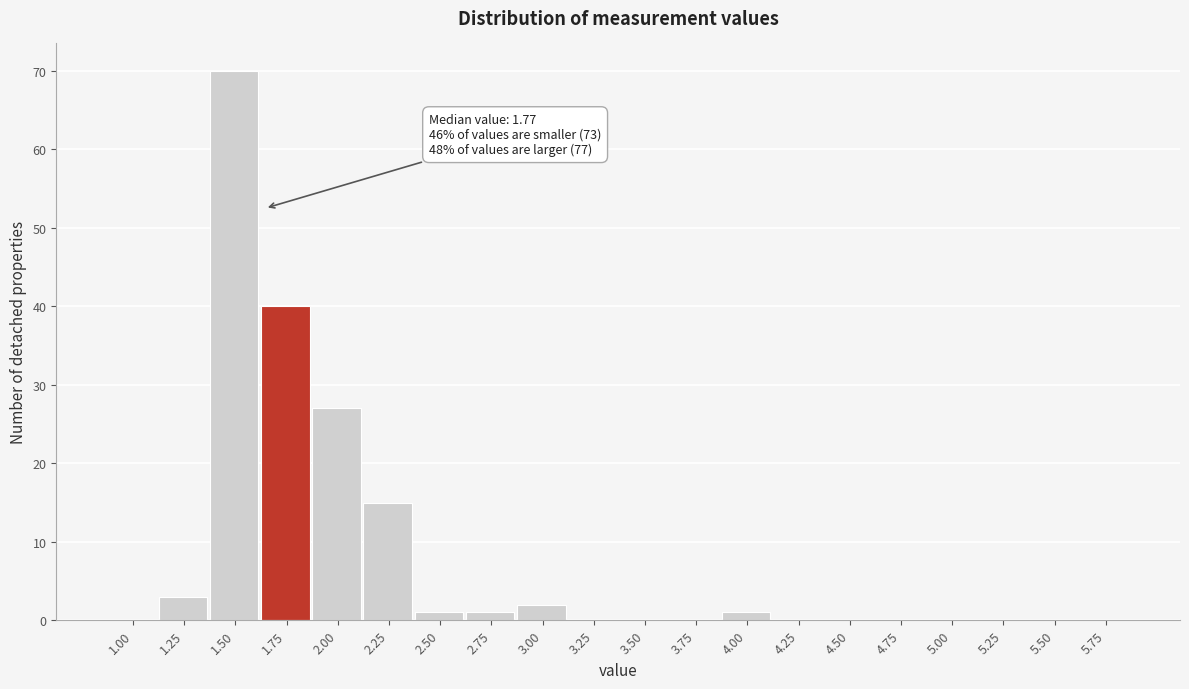

Reading right to left, list all the values displayed in this chart.

5.75=0	5.50=0	5.25=0	5.00=0	4.75=0	4.50=0	4.25=0	4.00=1	3.75=0	3.50=0	3.25=0	3.00=2	2.75=1	2.50=1	2.25=15	2.00=27	1.75=40	1.50=70	1.25=3	1.00=0